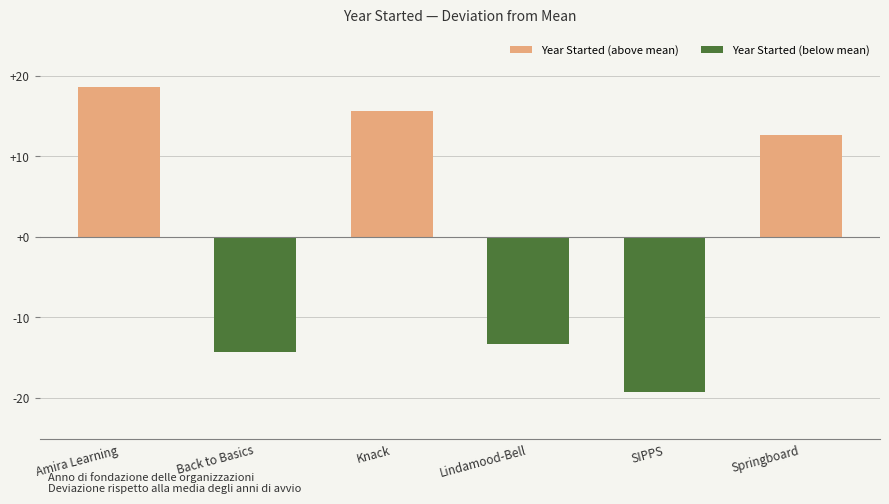

Which category has the highest value across all series?

Amira Learning